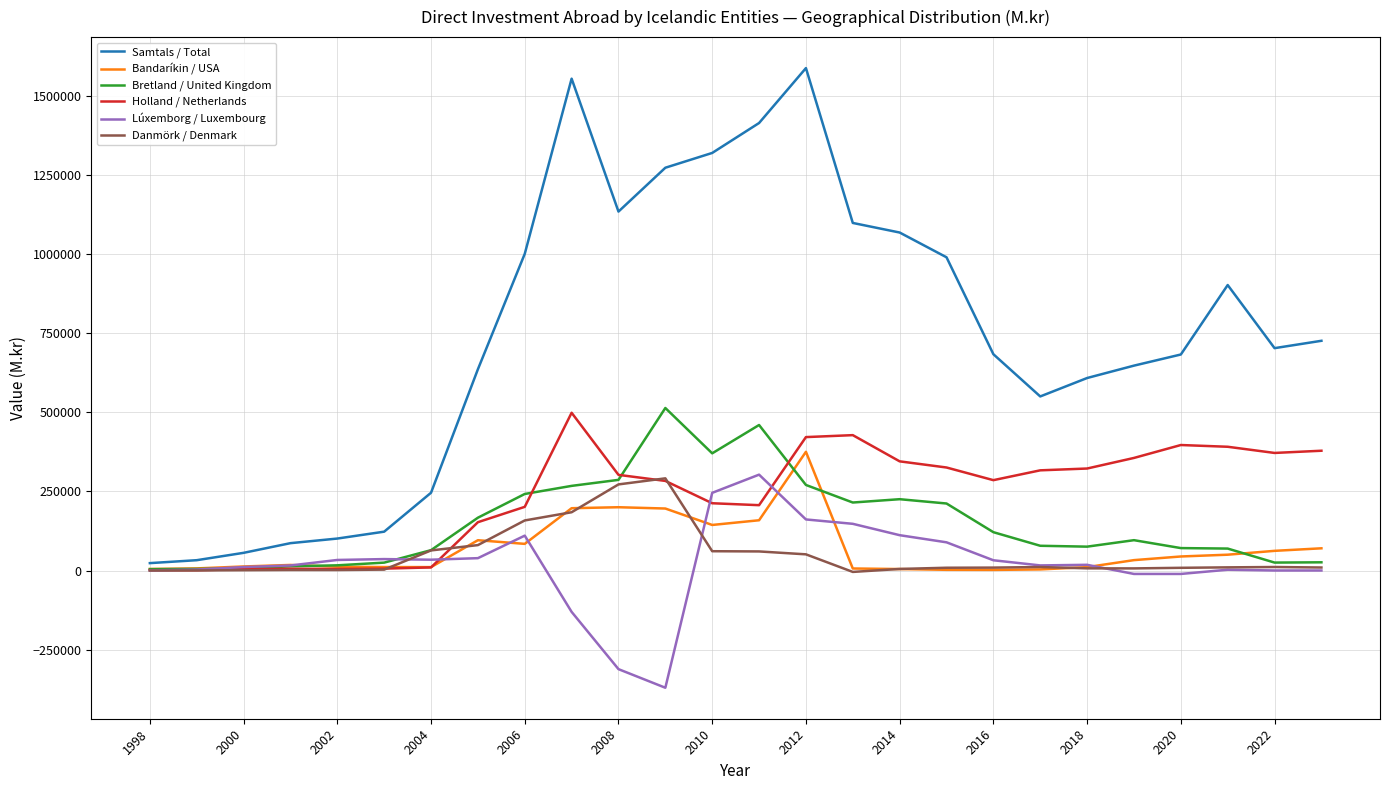

What is the maximum value for Danmörk / Denmark?

291469.0